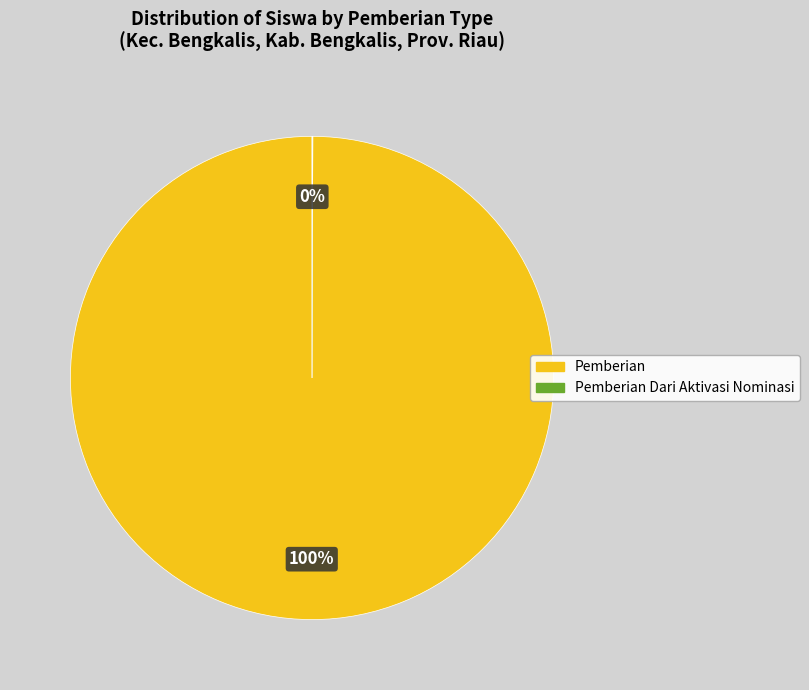

Is there a majority slice in this chart?

Yes